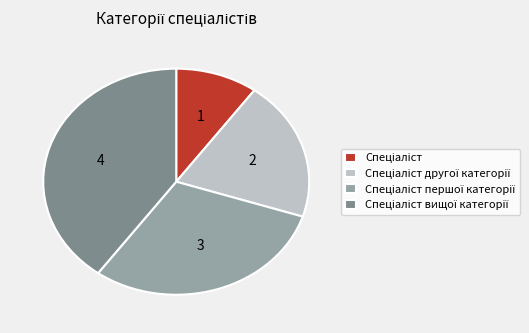

Is there any slice that represents more than half of the pie?

No